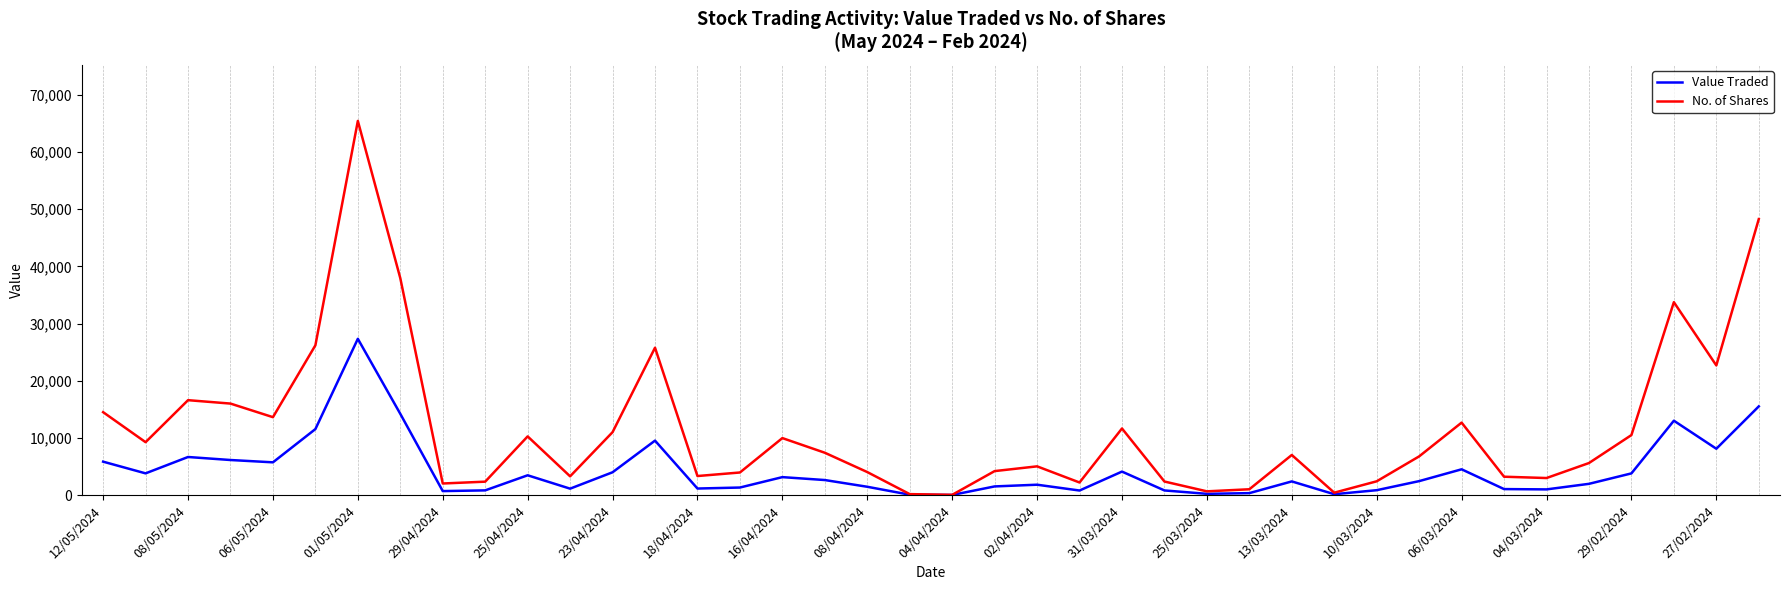

Which series has the largest range (max minus min)?

No. of Shares